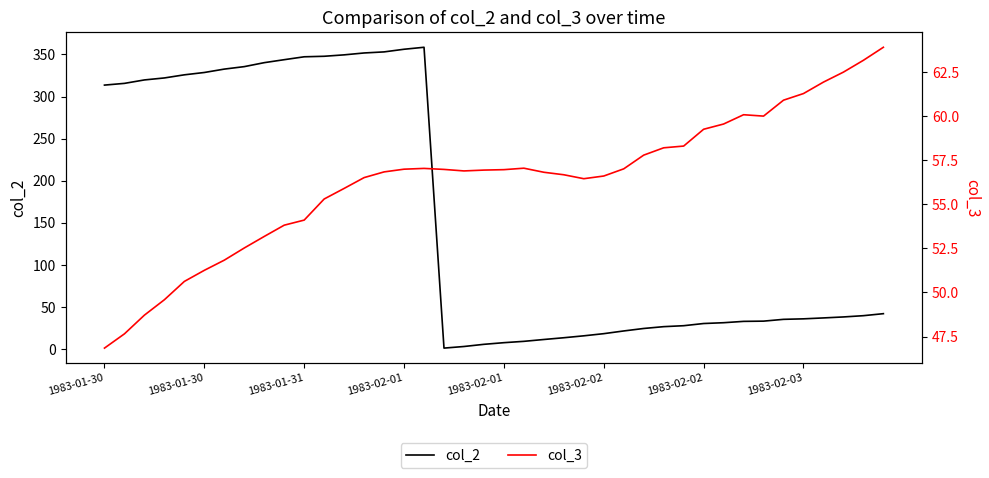

Which series changed the most between 23 and 30?

col_2